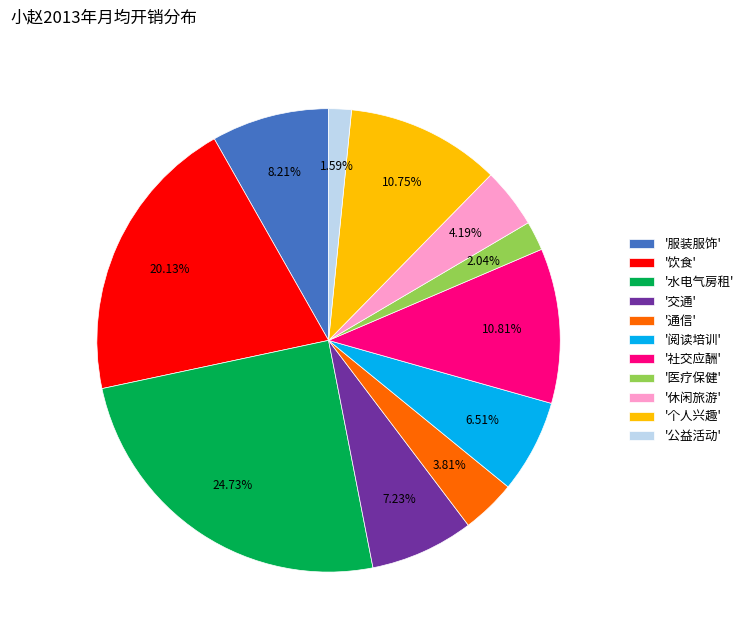

What is the largest slice in the pie chart?

'水电气房租'